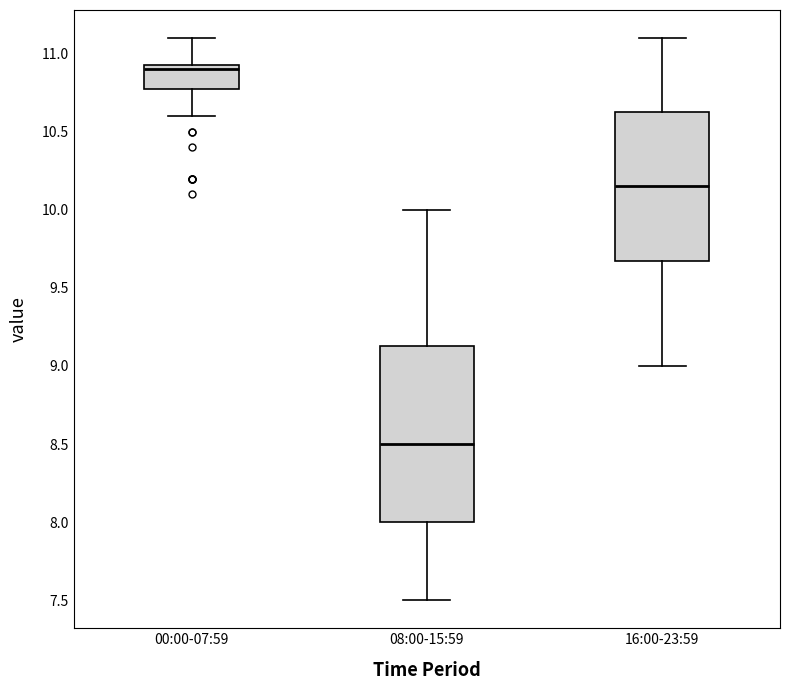

Comparing the boxes themselves (not the whiskers), which one is the tallest?

08:00-15:59